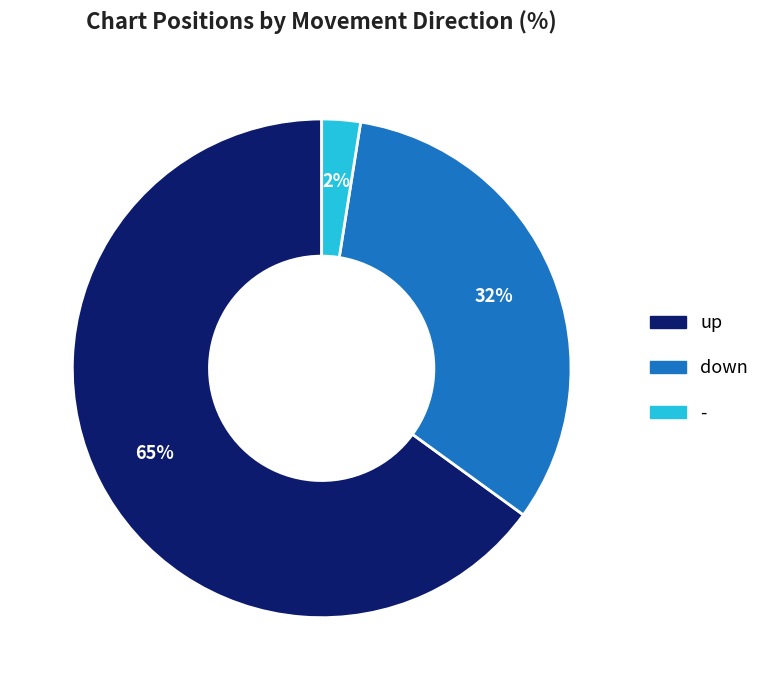

What is the smallest slice in the pie chart?

-